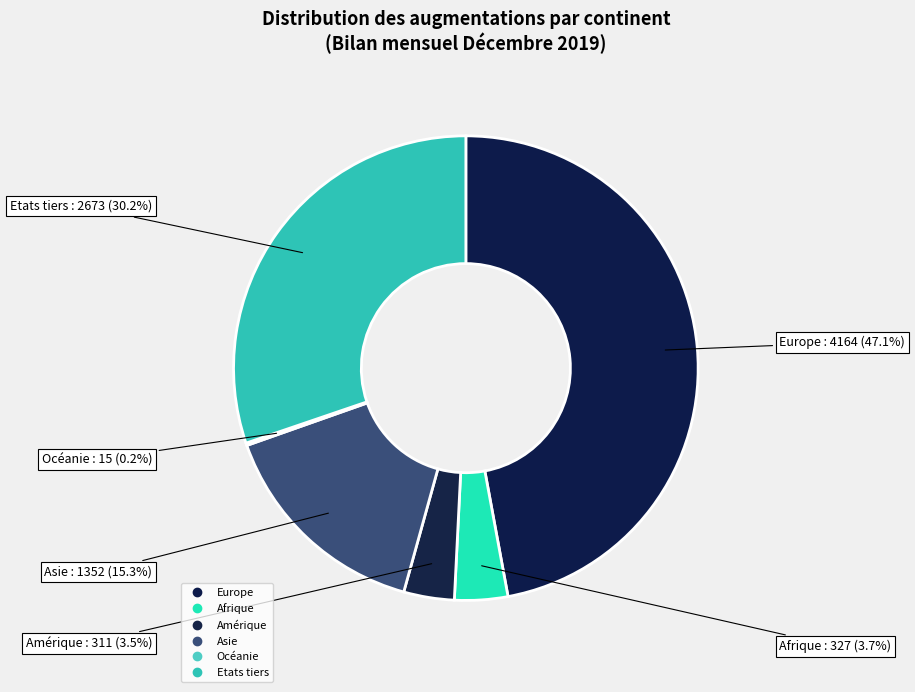

Is there any slice that represents more than half of the pie?

No